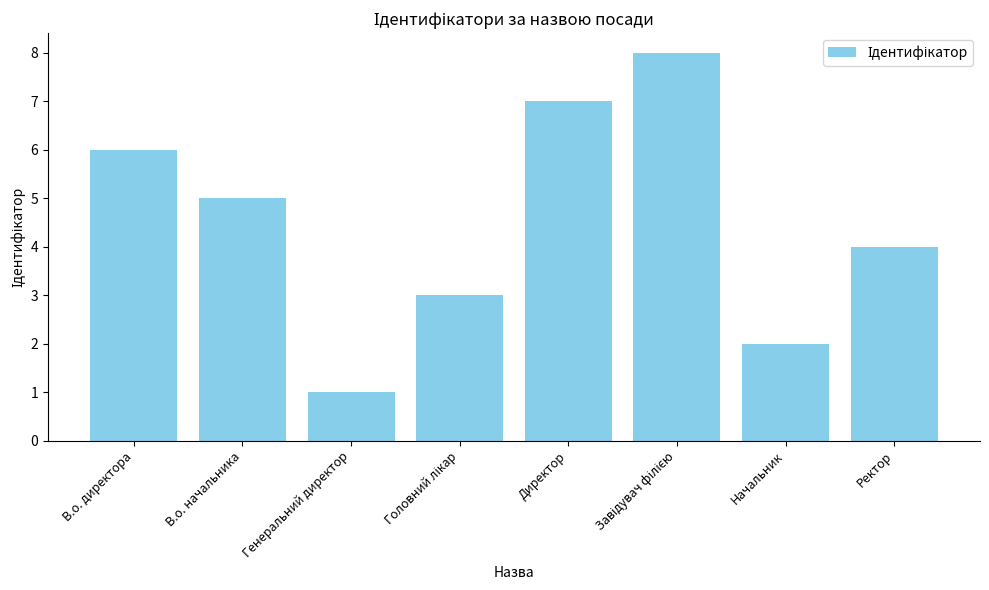

What is the label of the 7th bar from the right?

В.о. начальника